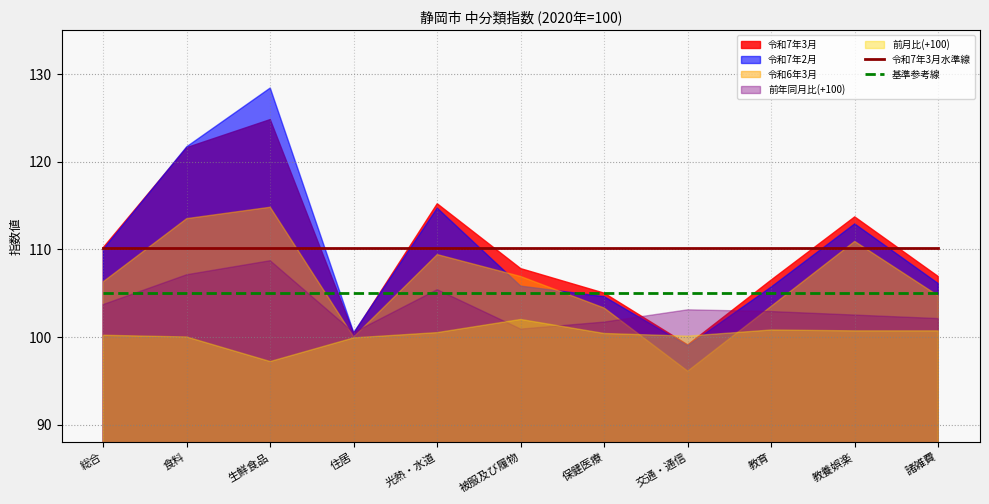

True or false: 令和7年3月水準線 and 基準参考線 cross at least once.

False